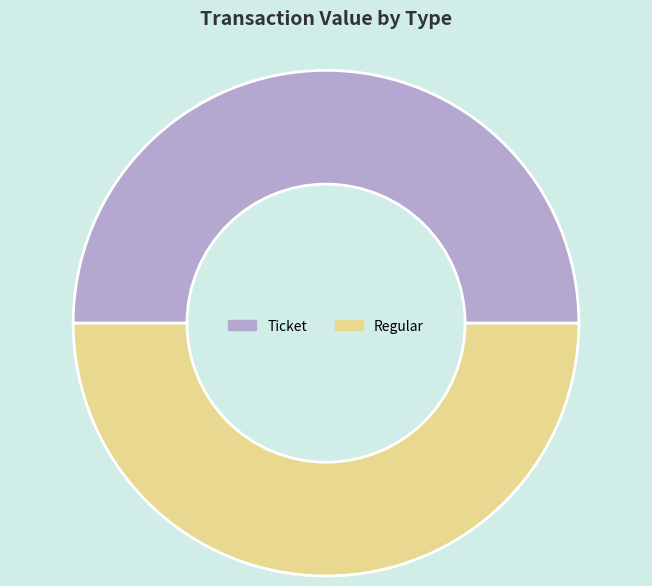

True or false: Ticket accounts for 50% of the total.

True